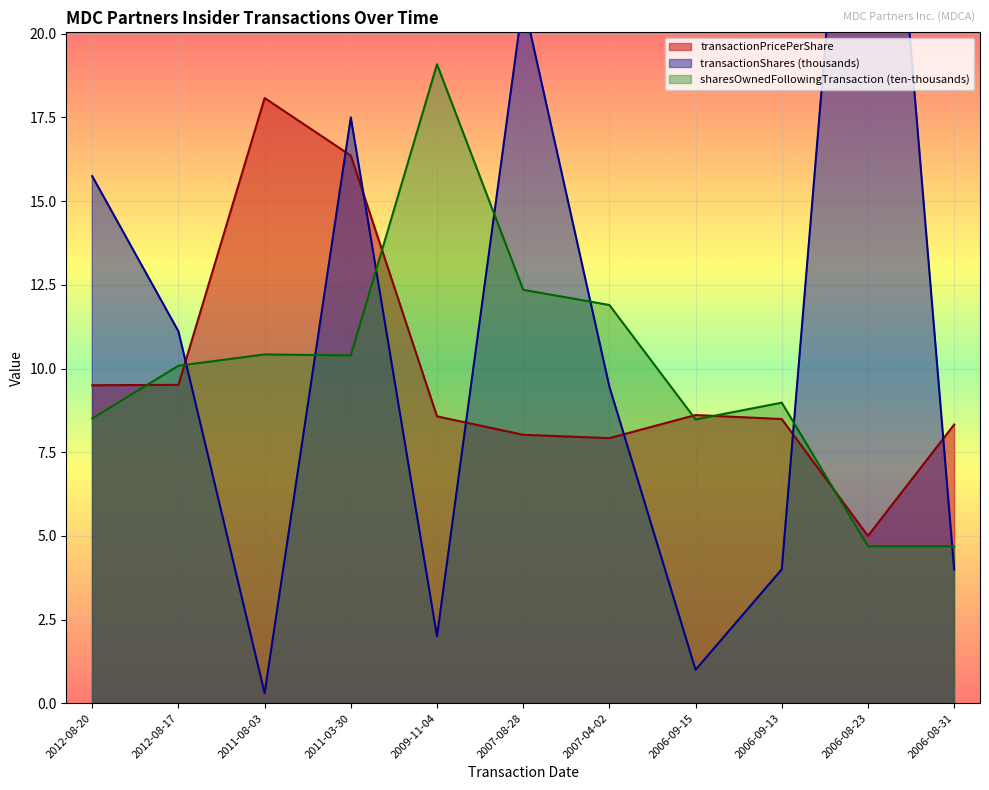

Reading right to left, transcribe all the data shown in this chart.

transactionPricePerShare: 2006-08-31=8.3	2006-08-23=5.0	2006-09-13=8.5	2006-09-15=8.6	2007-04-02=7.9	2007-08-28=8.0	2009-11-04=8.6	2011-03-30=16.4	2011-08-03=18.1	2012-08-17=9.5	2012-08-20=9.5
transactionShares: 2006-08-31=4.0	2006-08-23=35.0	2006-09-13=4.0	2006-09-15=1.0	2007-04-02=9.5	2007-08-28=21.0	2009-11-04=2.0	2011-03-30=17.5	2011-08-03=0.3	2012-08-17=11.1	2012-08-20=15.7
sharesOwnedFollowingTransaction: 2006-08-31=4.7	2006-08-23=4.7	2006-09-13=9.0	2006-09-15=8.5	2007-04-02=11.9	2007-08-28=12.4	2009-11-04=19.1	2011-03-30=10.4	2011-08-03=10.4	2012-08-17=10.1	2012-08-20=8.5